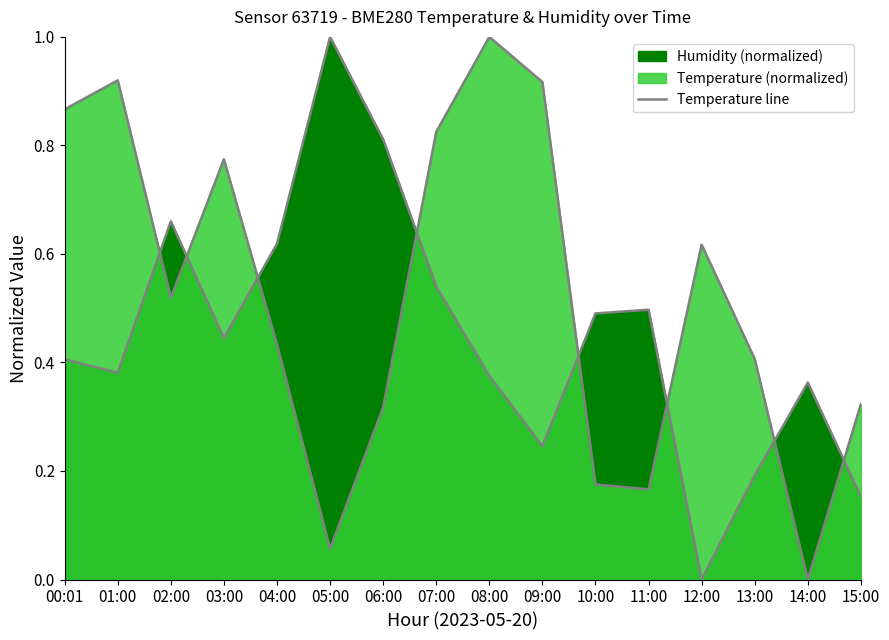

List the labels in order of value, largest first.

08:00, 01:00, 09:00, 00:01, 07:00, 03:00, 12:00, 02:00, 04:00, 13:00, 15:00, 06:00, 10:00, 11:00, 05:00, 14:00